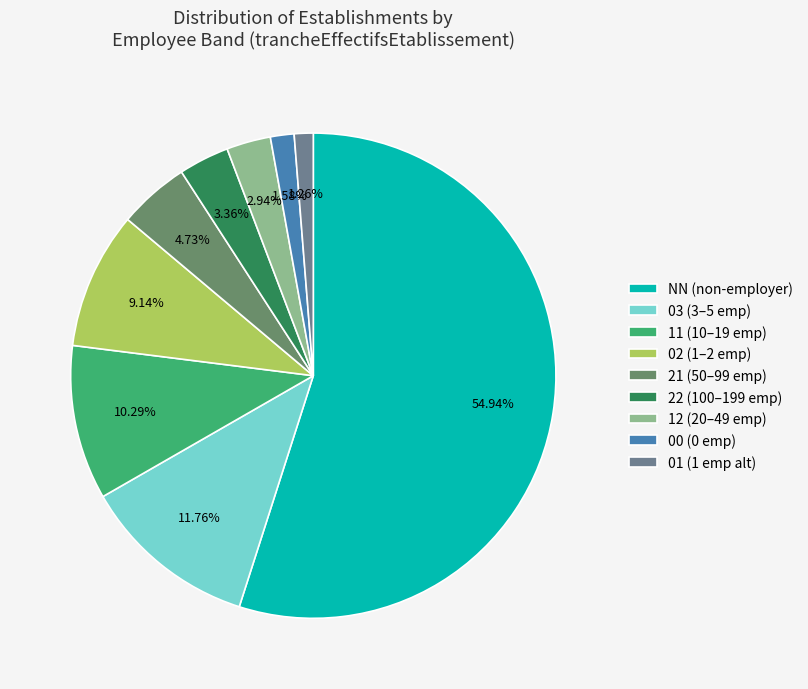

What percentage is the 11 slice, to the nearest percent?

10%